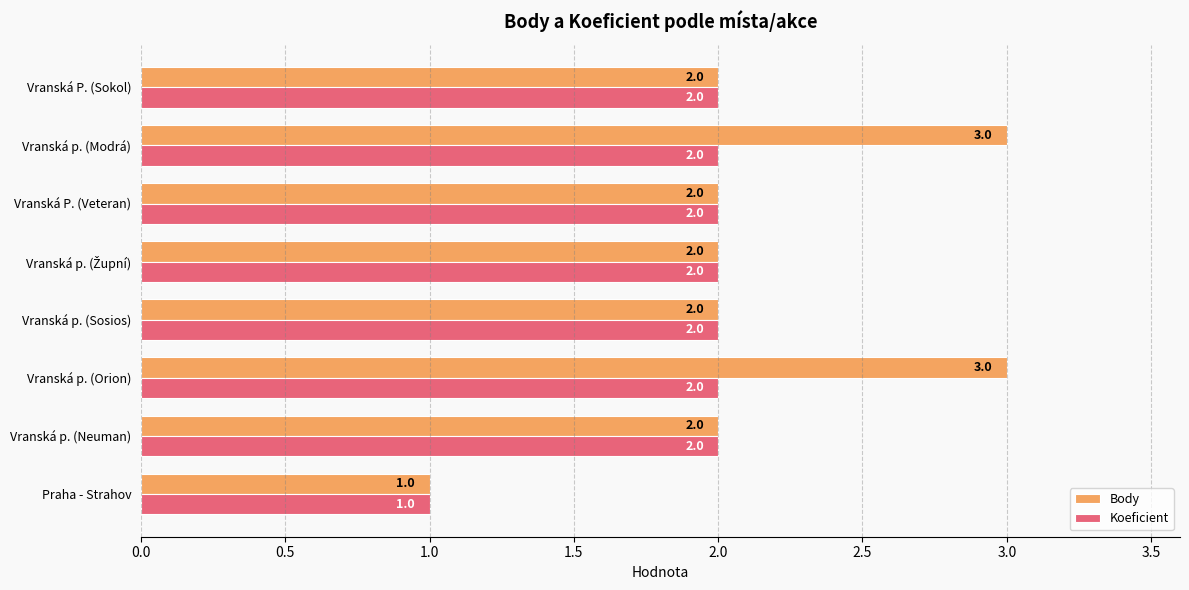

What is the difference between the maximum and minimum values in the Body series?

2